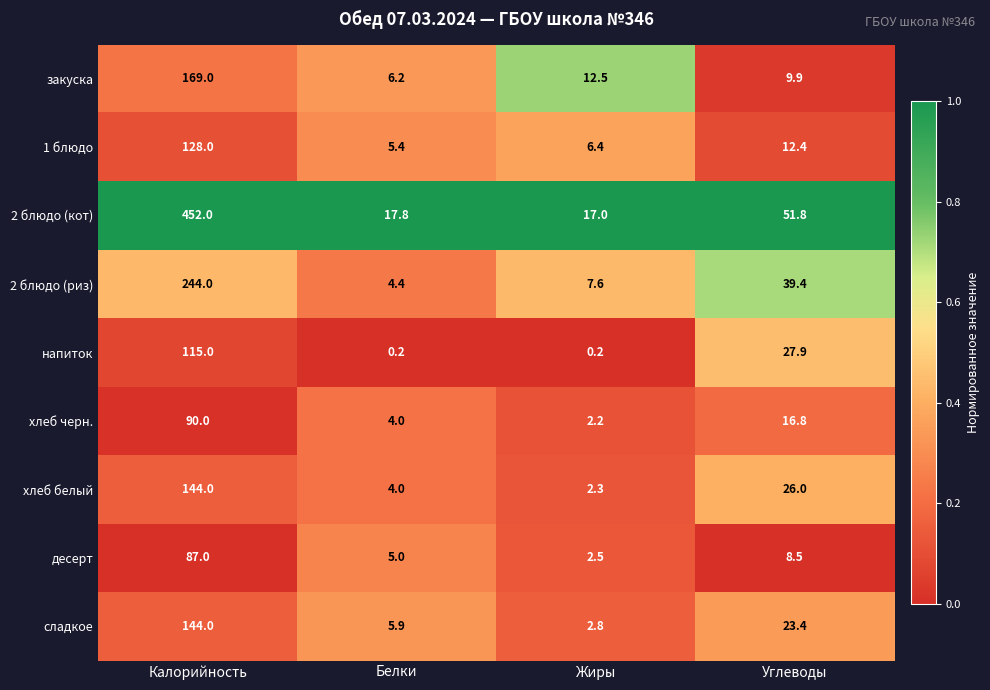

Count the number of data series in this chart.

9